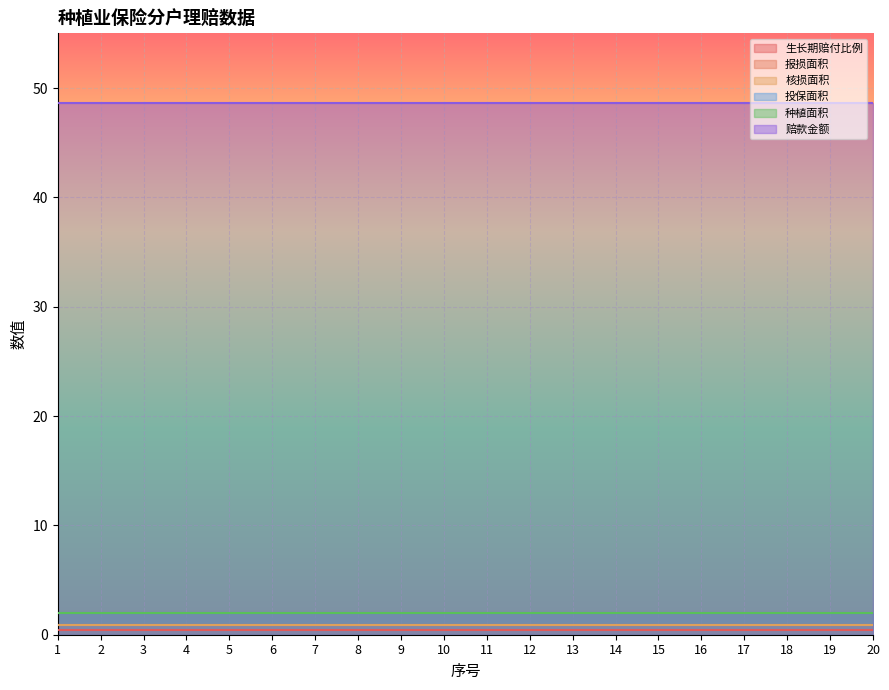

Does the chart display data point markers on the line(s)?

No